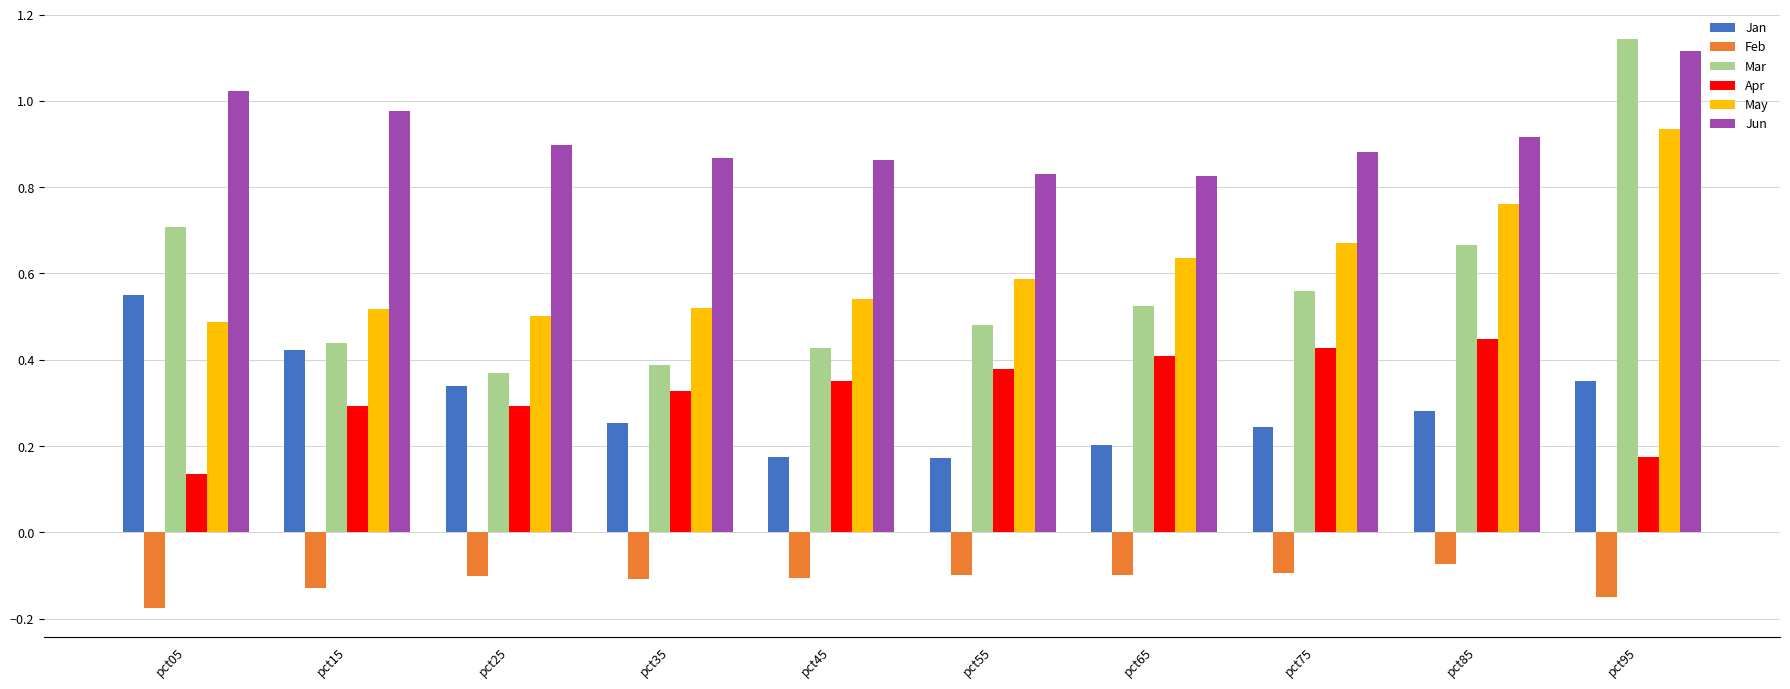

Rank the series by their maximum value, from highest to lowest.

Mar, Jun, May, Jan, Apr, Feb